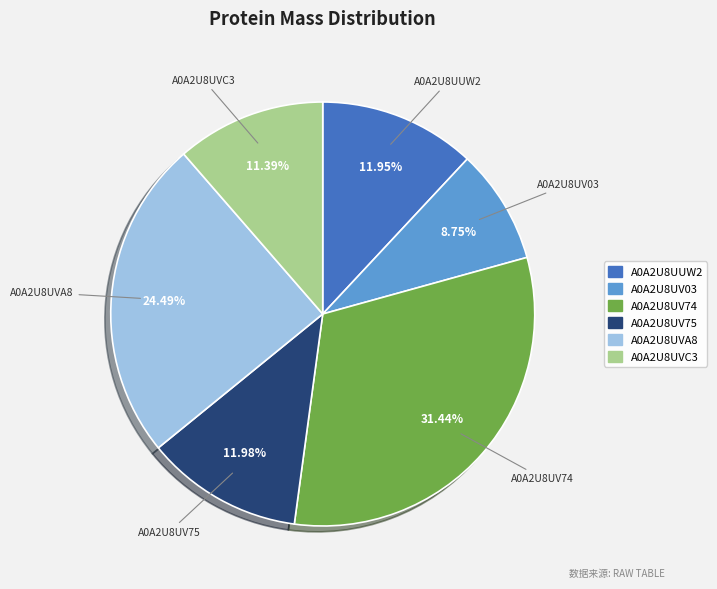

What is the ratio of the value at A0A2U8UV75 to the value at A0A2U8UUW2?

1.0